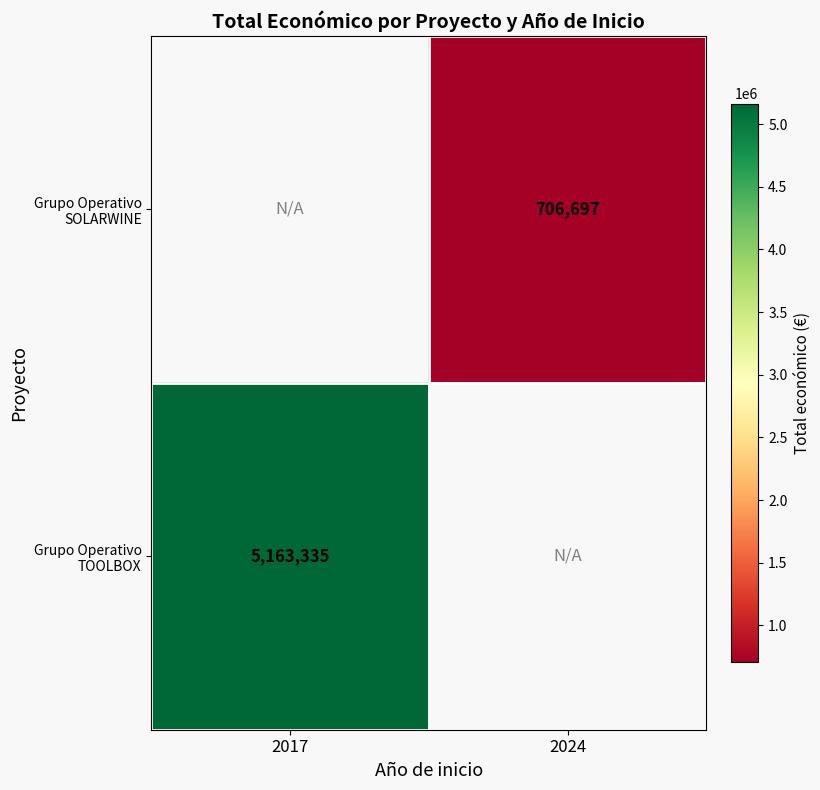

The Grupo Operativo TOOLBOX series shows 6999738.9 at 2017. True or false?

False